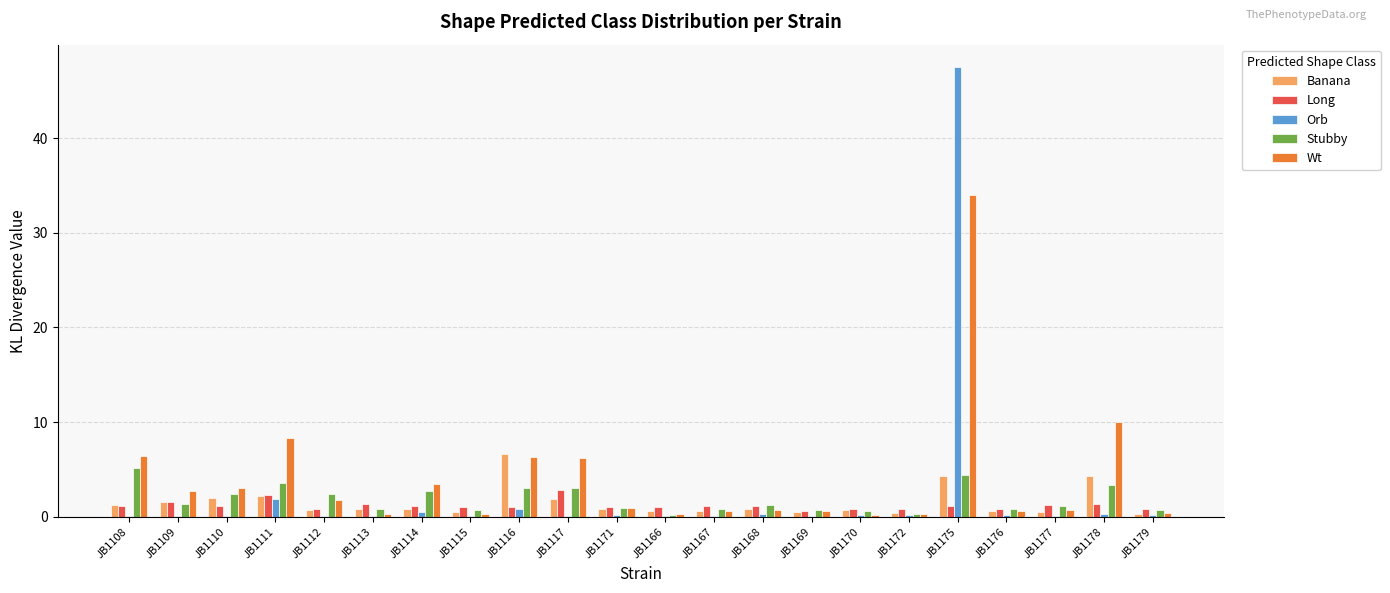

What is the maximum value shown in the chart?

47.5